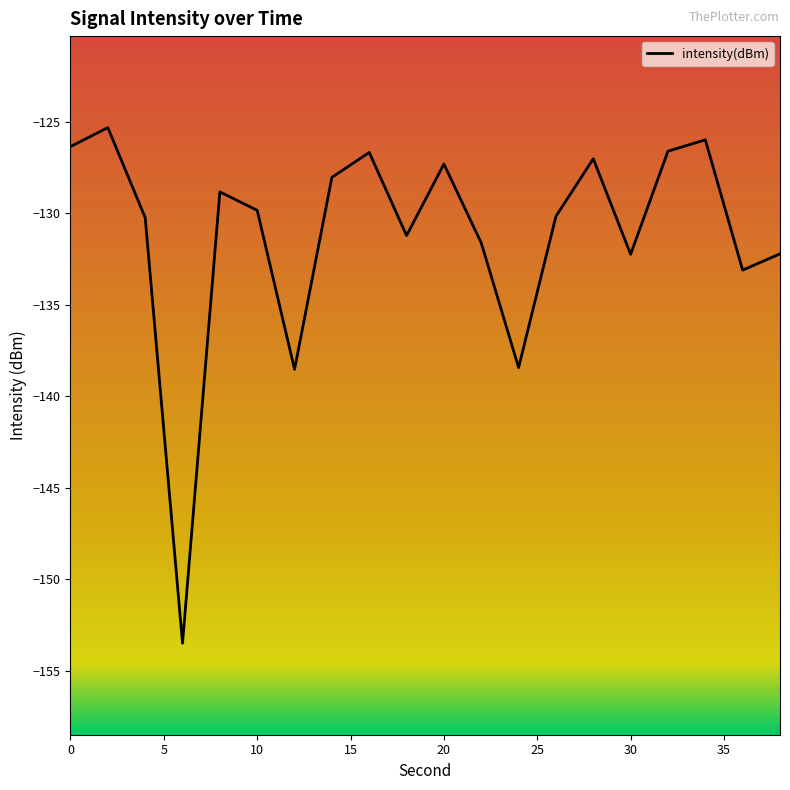

What is the smallest value displayed?

-153.5